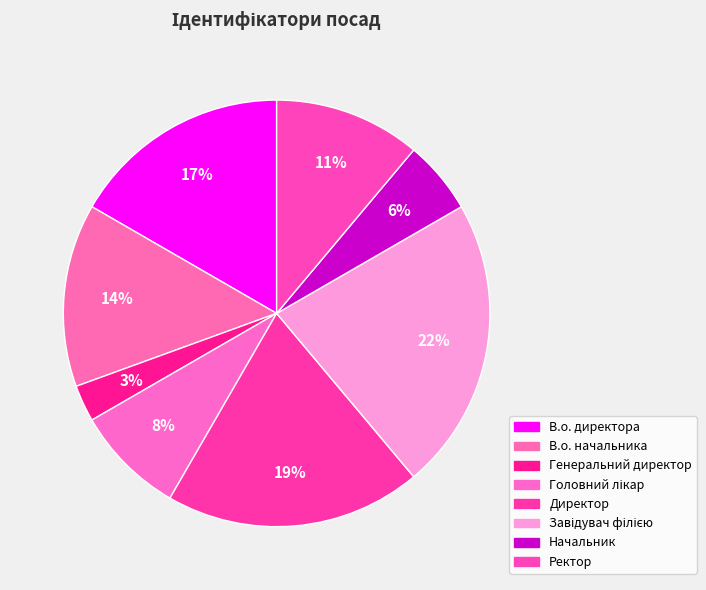

How many segments does this pie chart have?

8